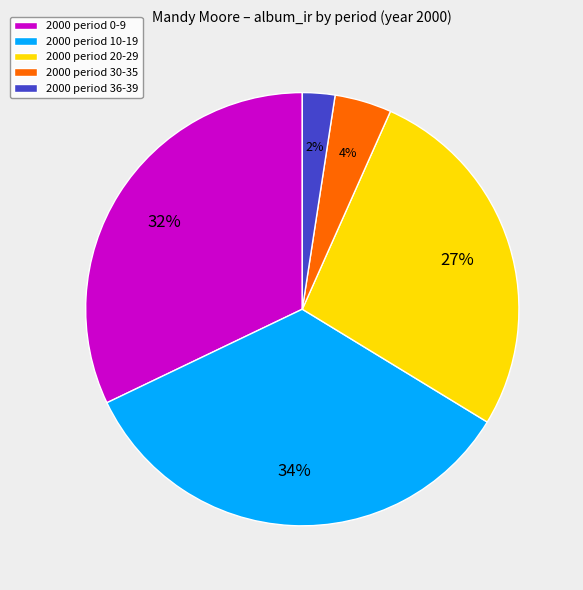

To the nearest percent, what is the difference between the largest and smallest slice percentages?

32%